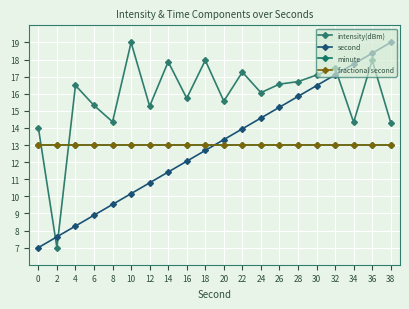

Read the minute value at 10.

13.0